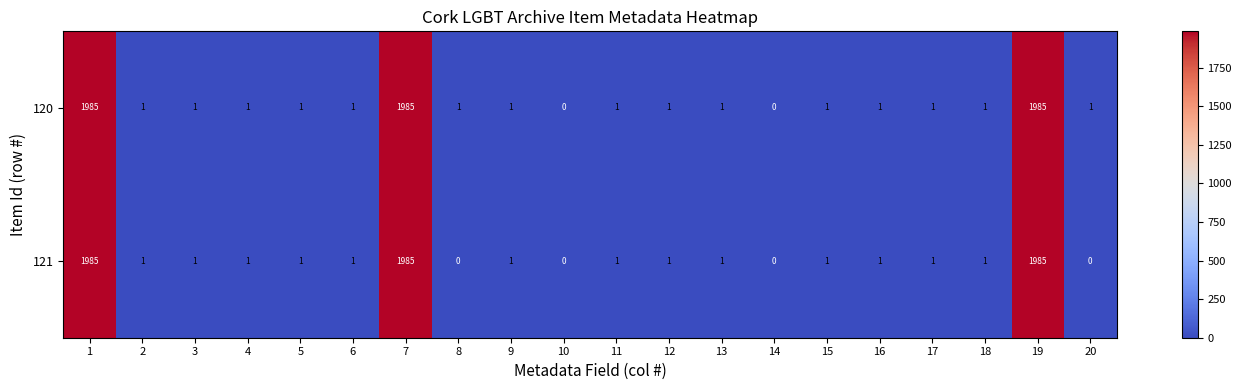

What is the difference between the second highest and second lowest values in the 120 series?

1985